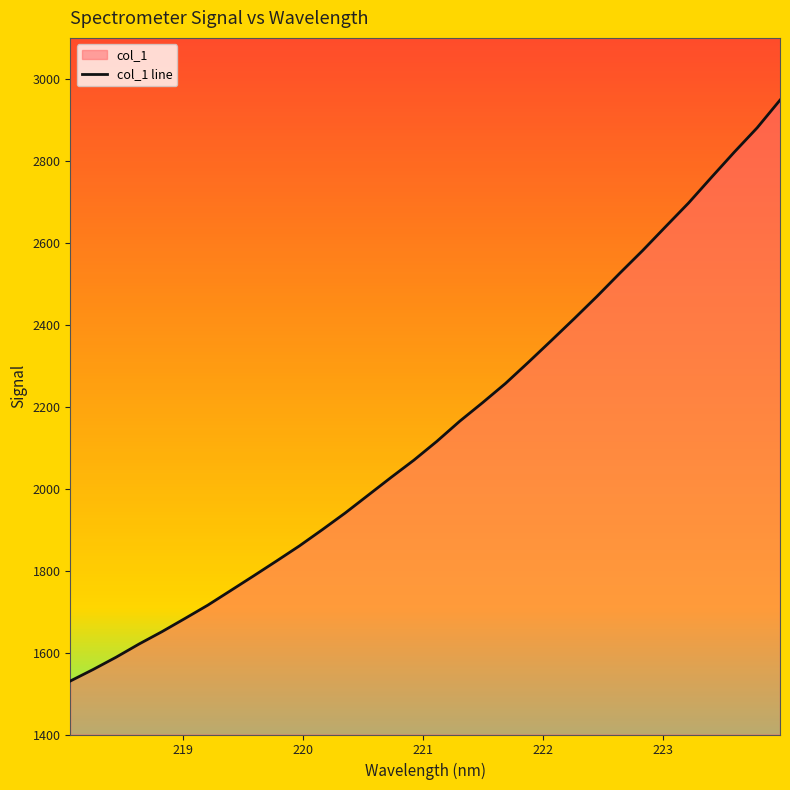

What is the difference between the maximum and minimum values?

1417.7